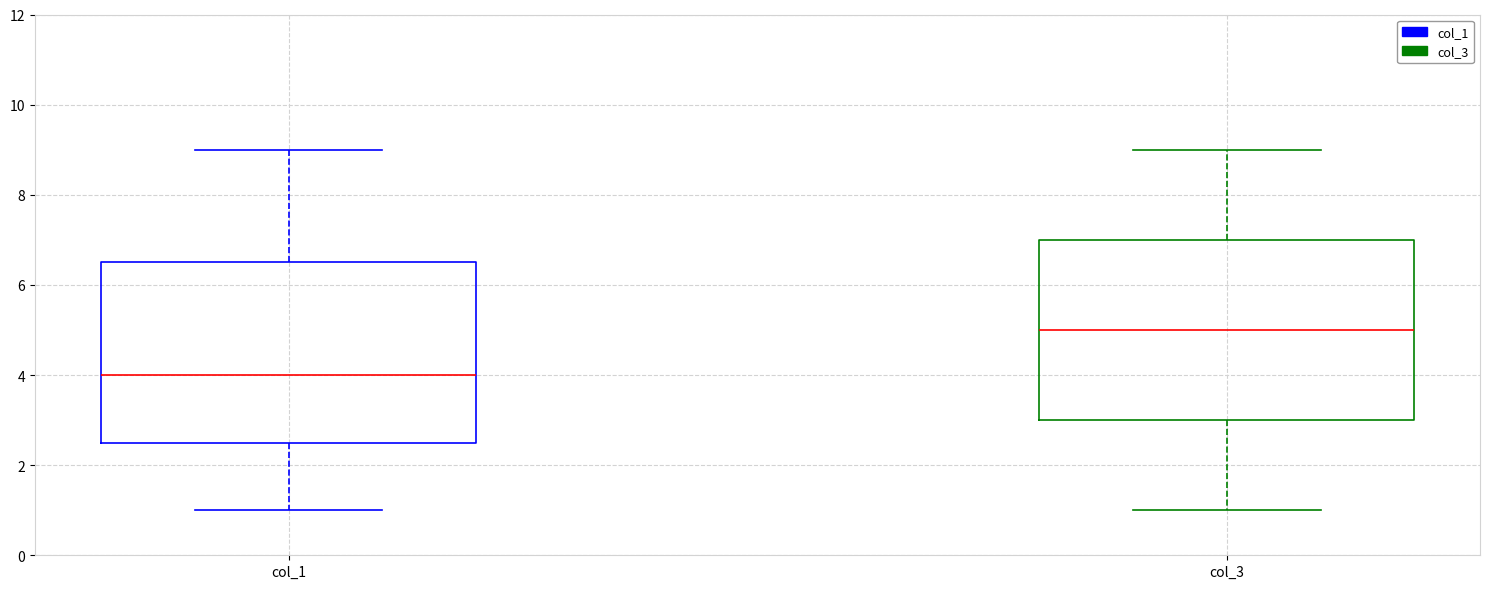

Reading left to right, read every box against the y-axis: the position of its median line, the range the box covers, and the ends of its whiskers. The values are not printed on the chart, so give them approximately, as read against the axis.

col_1: median 4.0, box 2.6 to 6.6, whiskers 1.0 to 9.0
col_3: median 5.0, box 3.0 to 7.0, whiskers 1.0 to 9.0